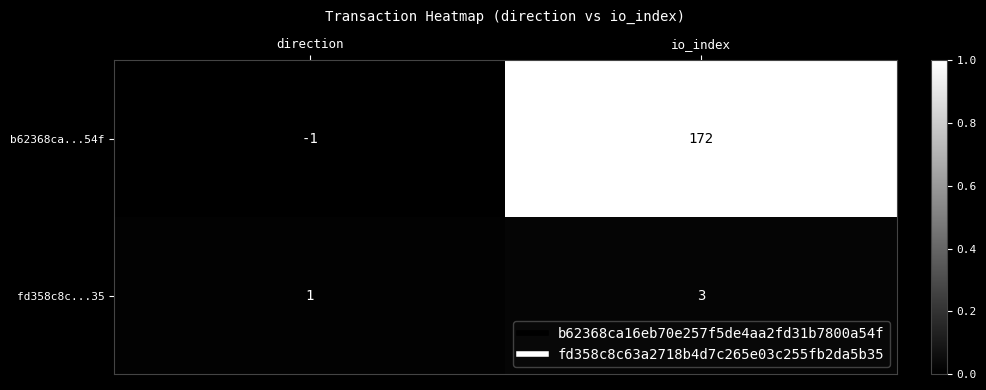

At which label is b62368ca...54f closest to 85?

direction